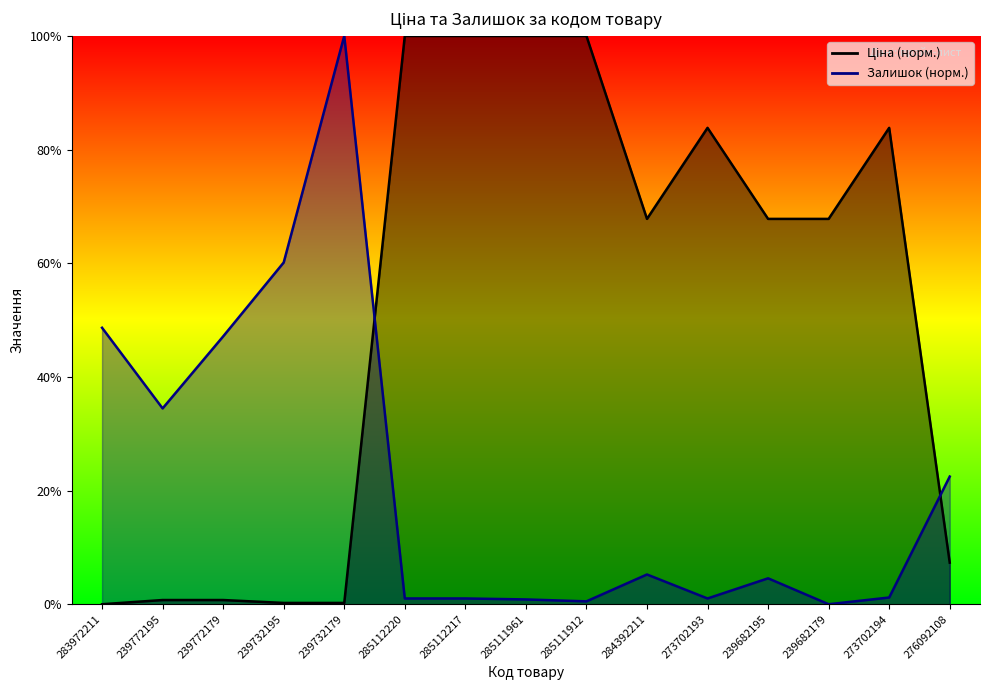

Where do Ціна and Залишок first cross each other?

239732179 and 285112220